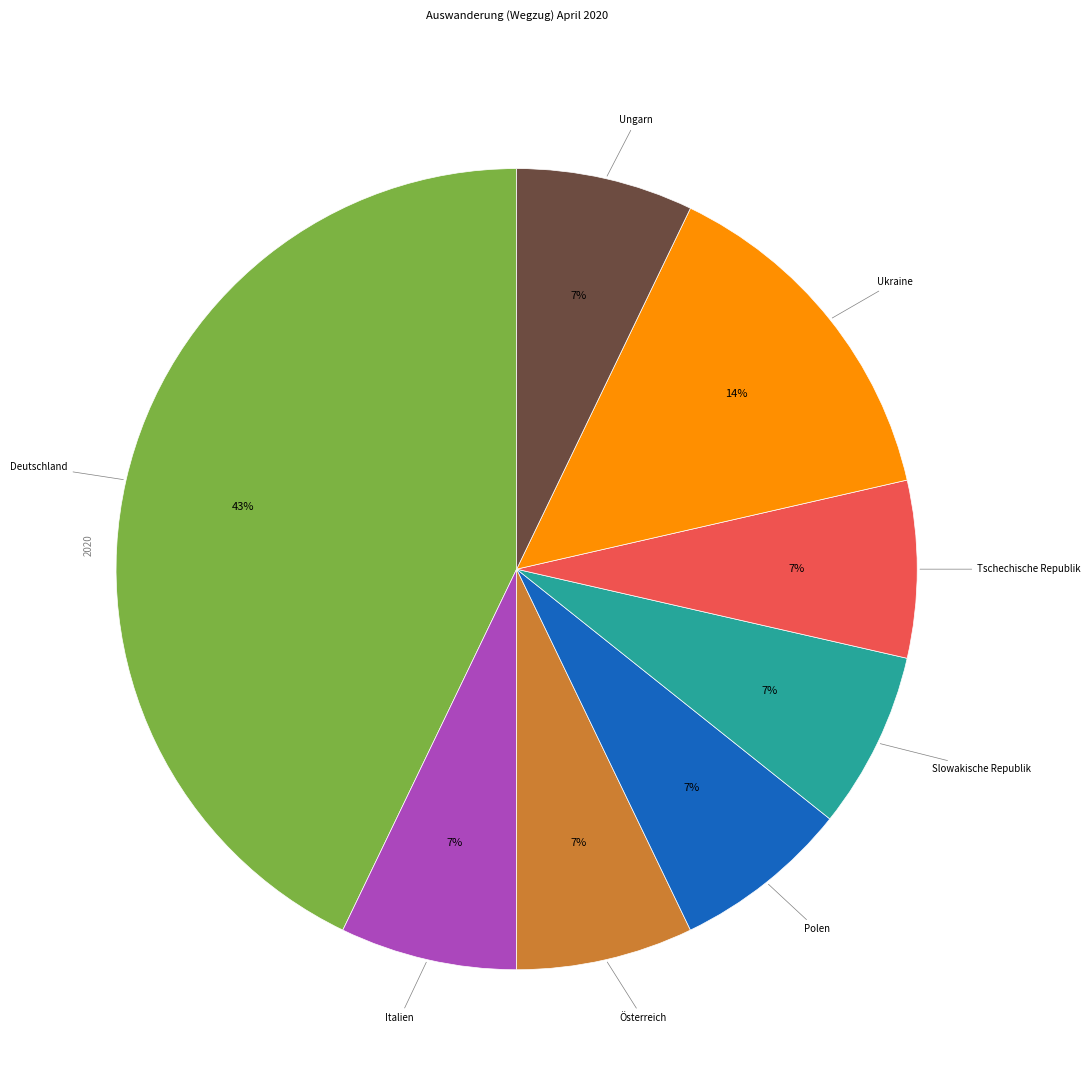

Is it true that Ungarn is 1% of the pie?

False